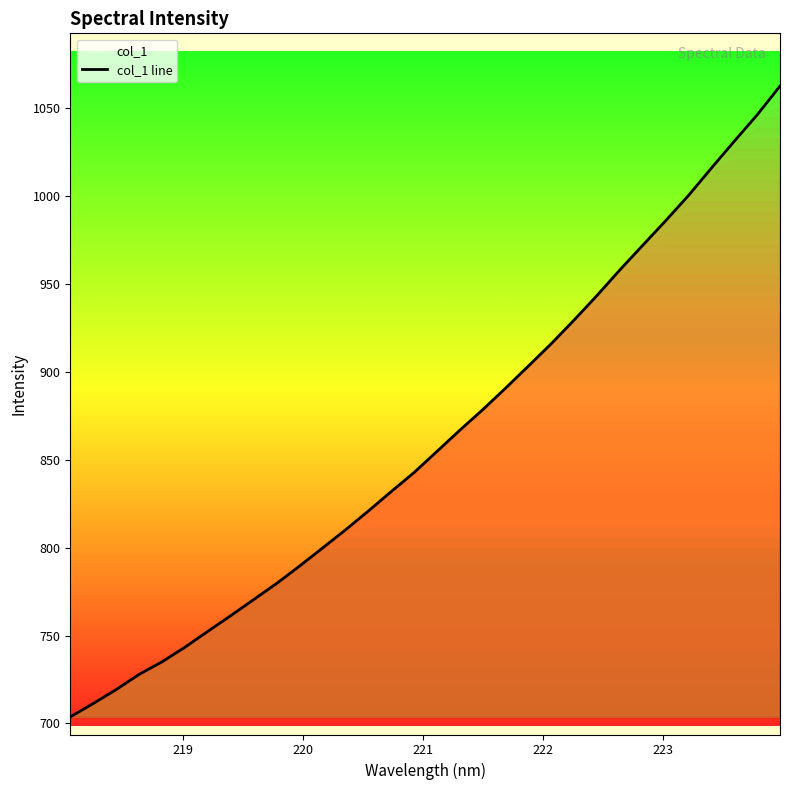

What is the smallest value displayed?

703.7